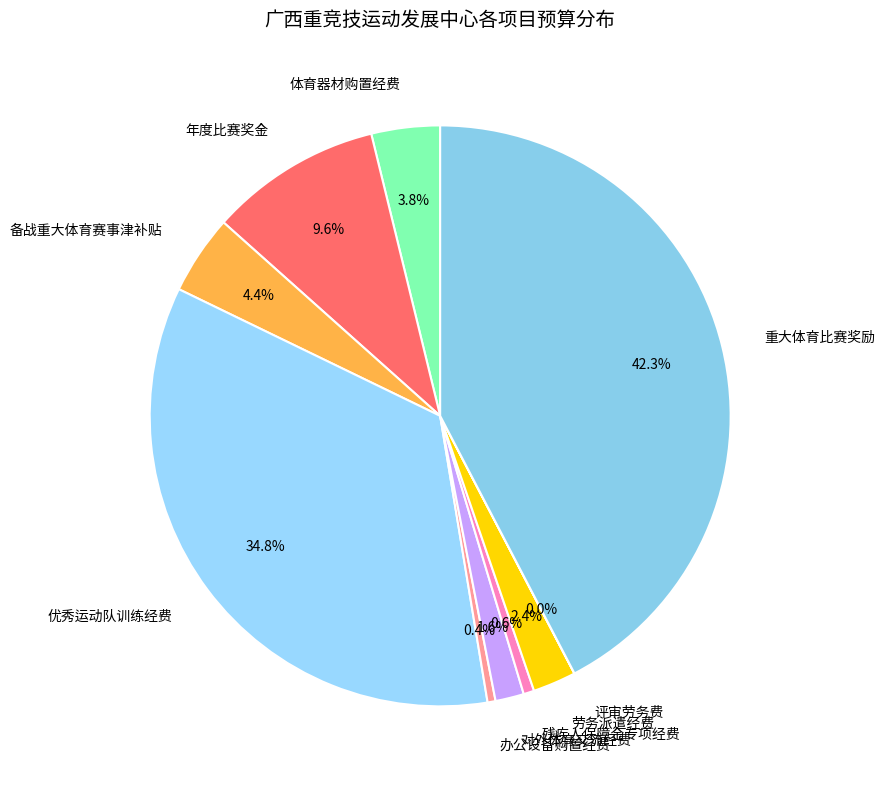

True or false: 年度比赛奖金 accounts for 4% of the total.

False